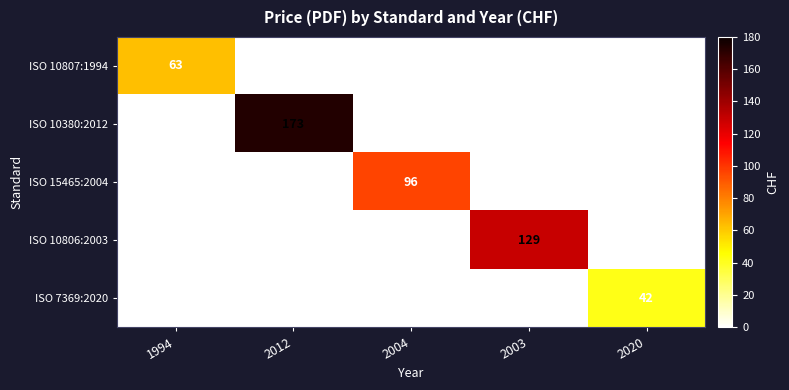

What is the total value across all series at 2004?

96